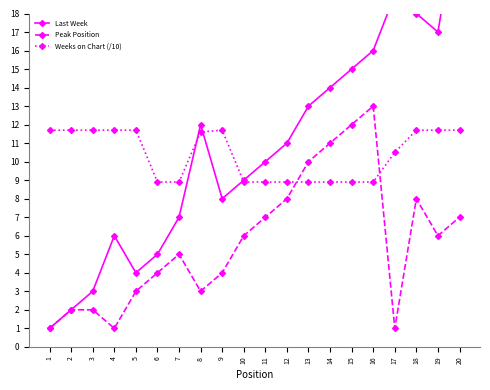

Which label corresponds to the largest value in the chart?

20